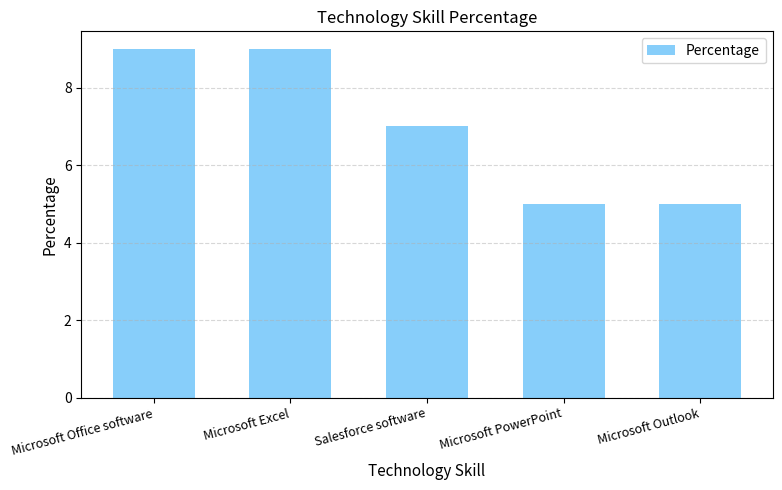

Read the value at Microsoft Excel.

9